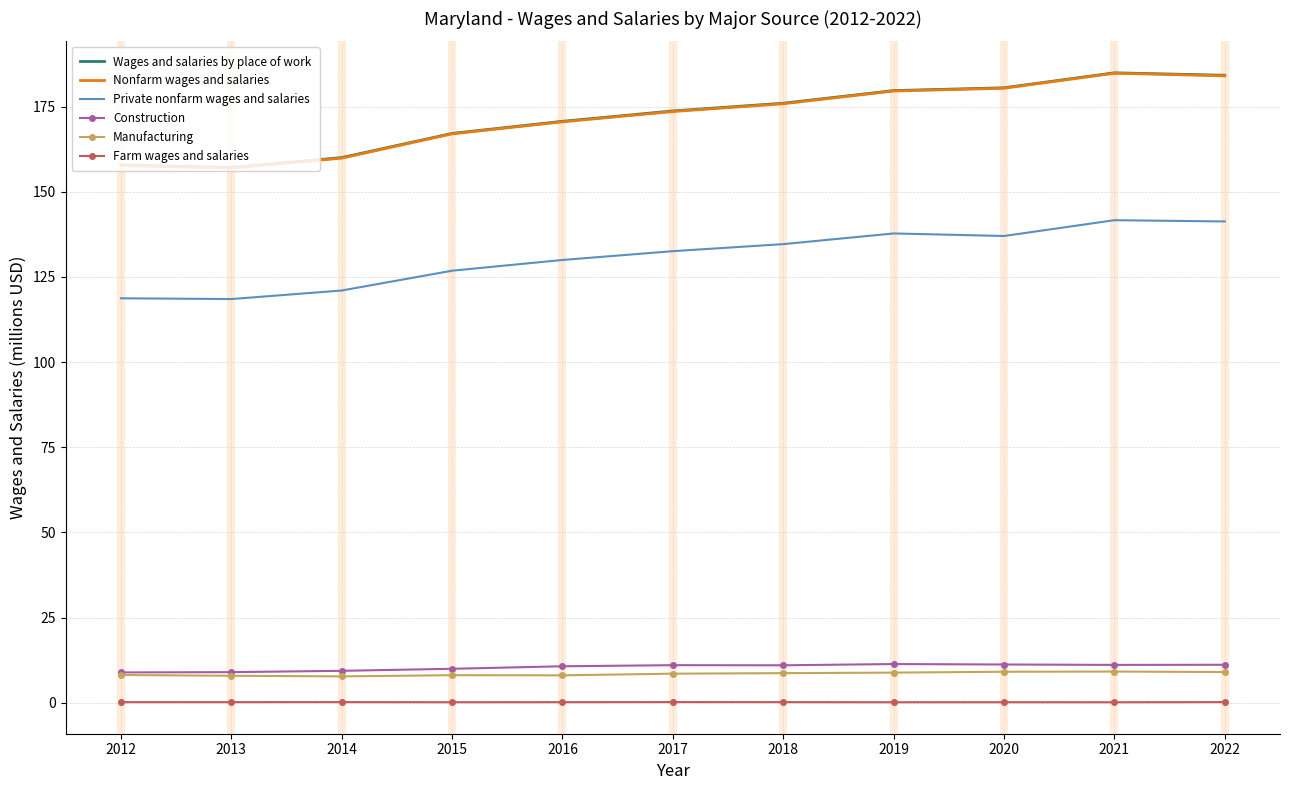

The Private nonfarm wages and salaries series shows 126.8 at 2015. True or false?

True